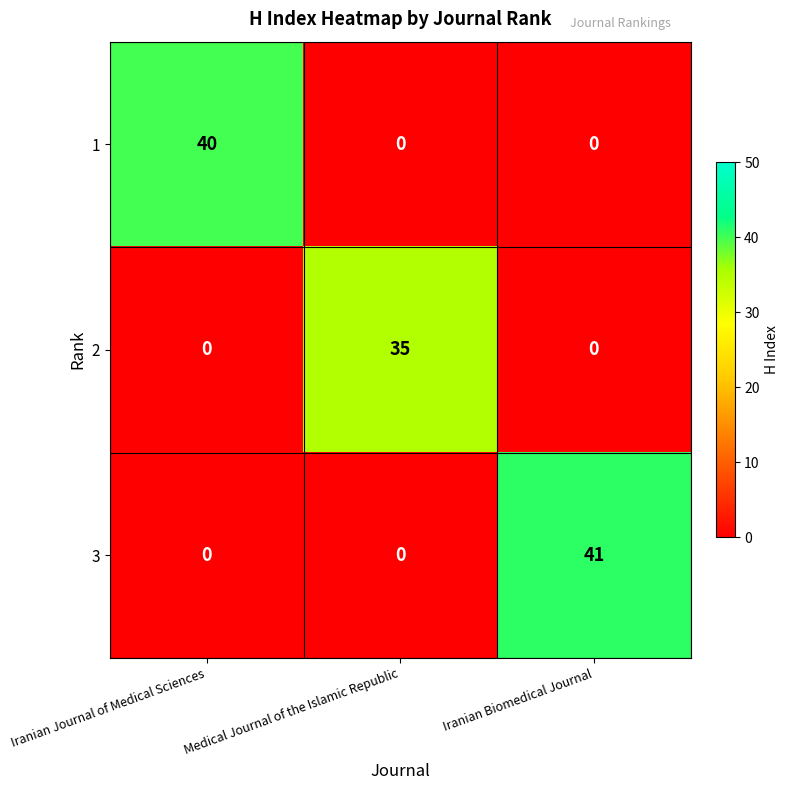

Which series has the widest spread of values?

3